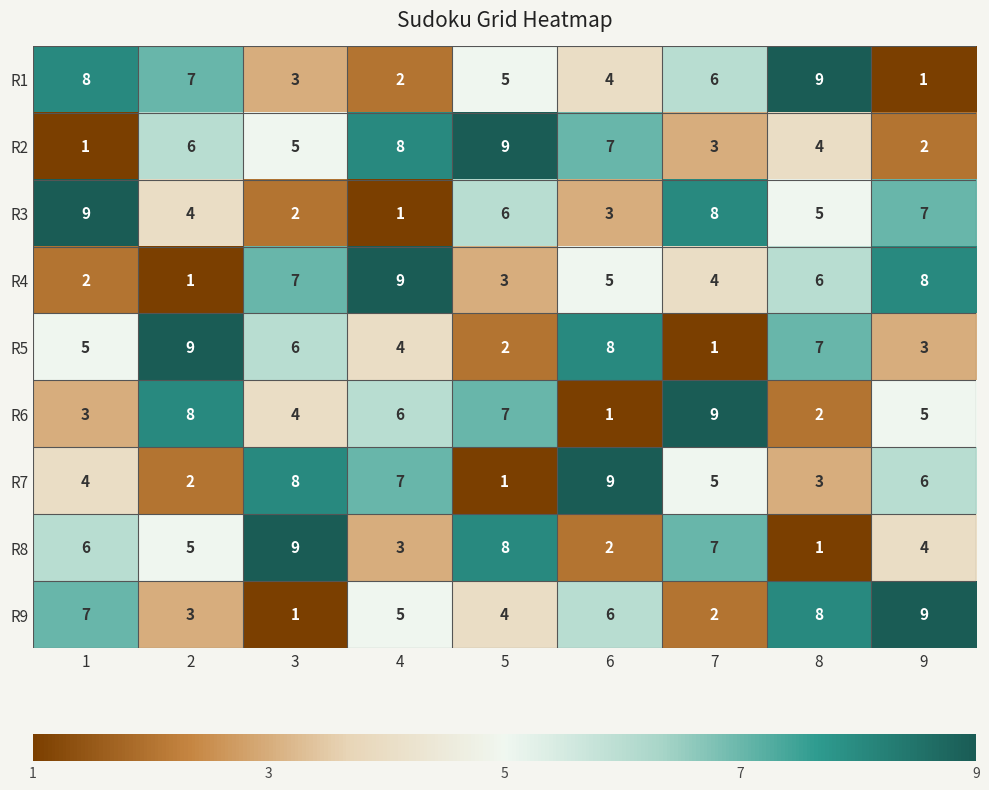

The value of R4 at 6 is 5. True or false?

True